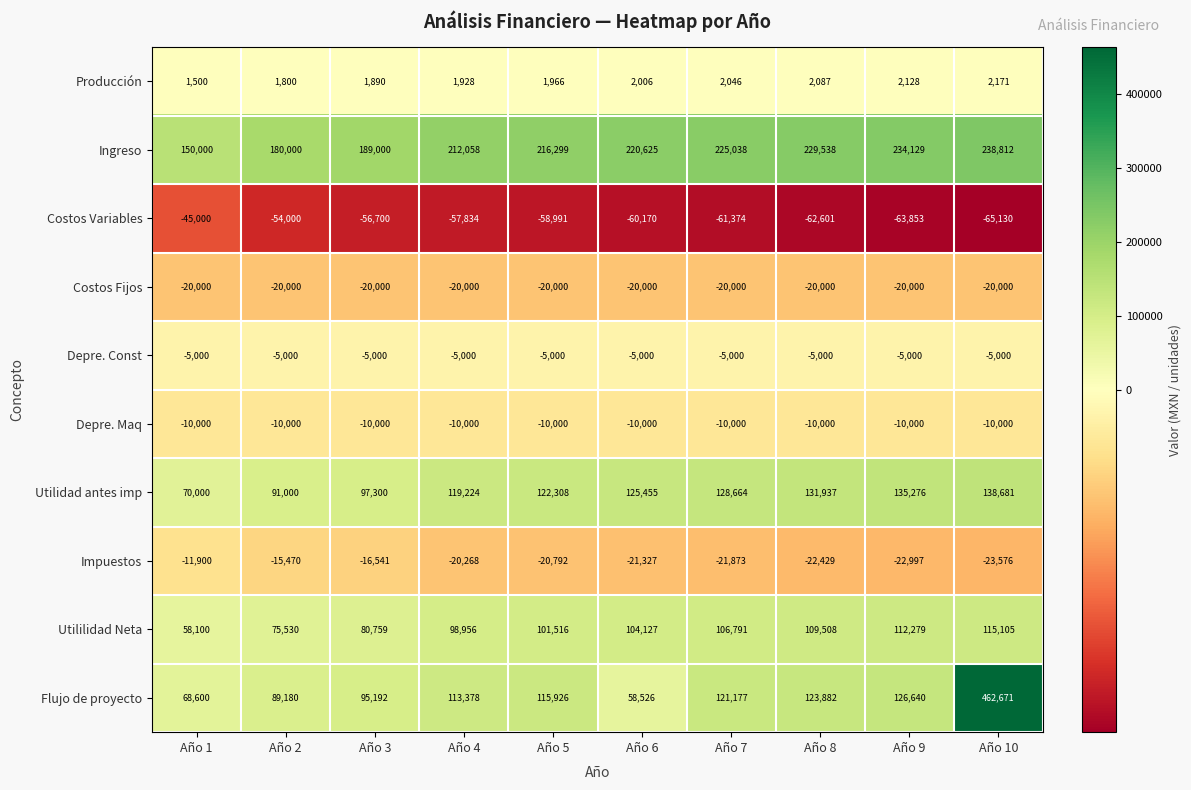

What is the total value across all series at Año 7?

465469